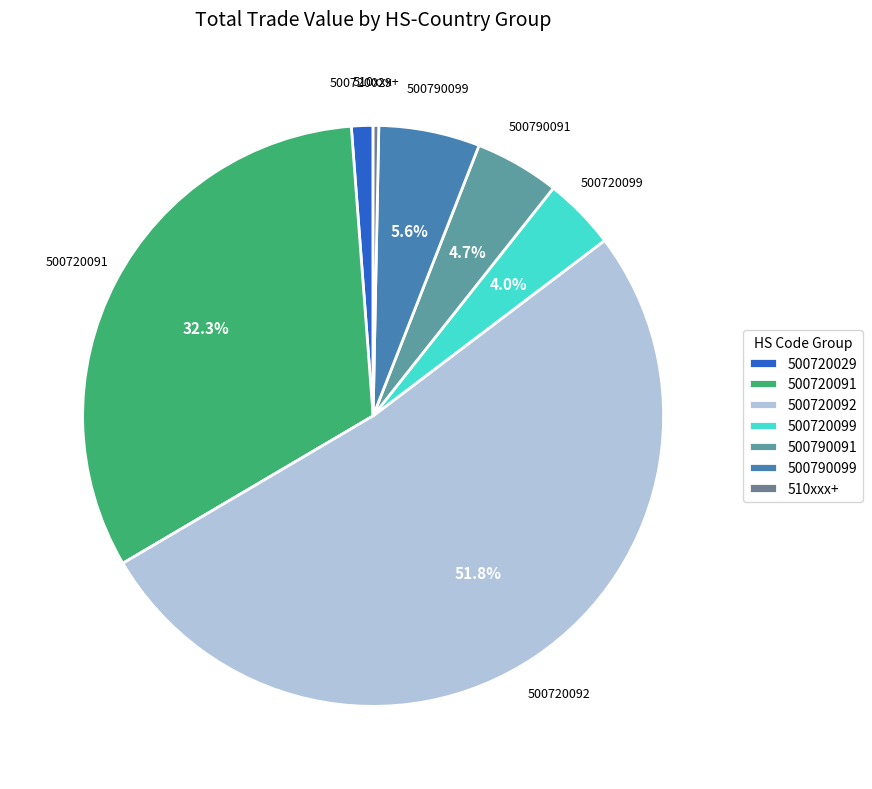

Is there a majority slice in this chart?

Yes